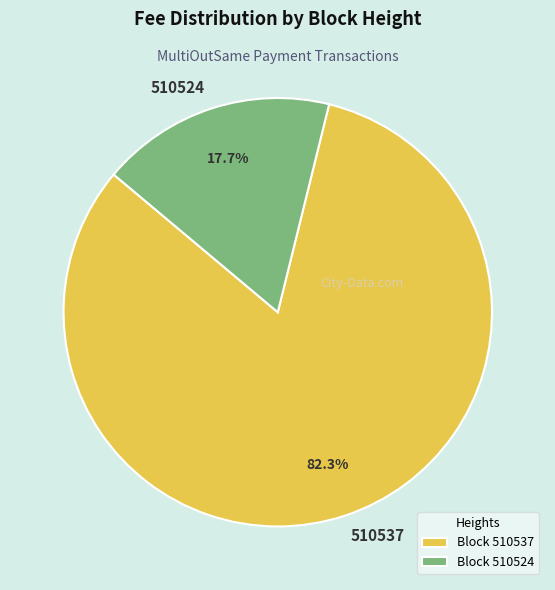

What is the total percentage of 510537 and 510524?

100.0%